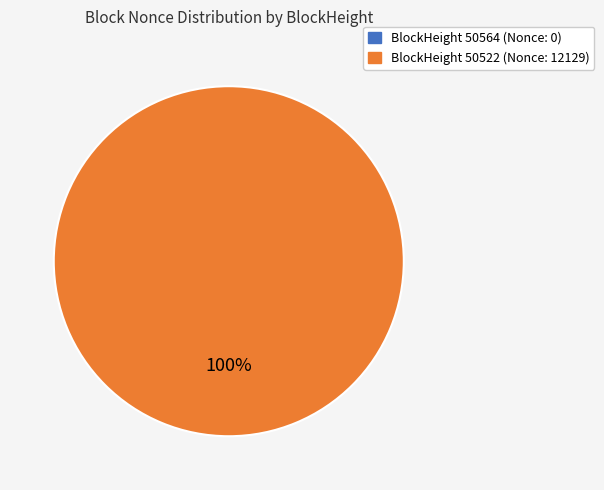

Which category has the smallest portion of the pie?

50564